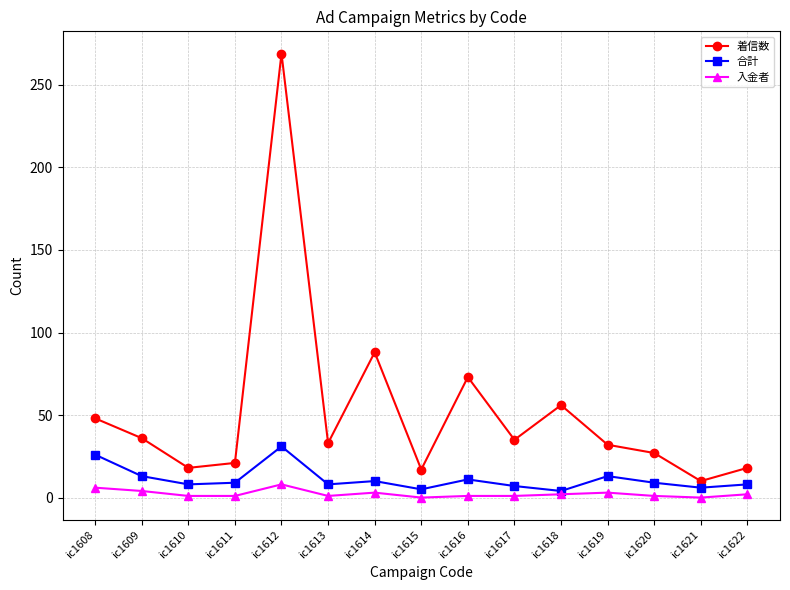

List the series in order of their peak value, highest first.

着信数, 合計, 入金者